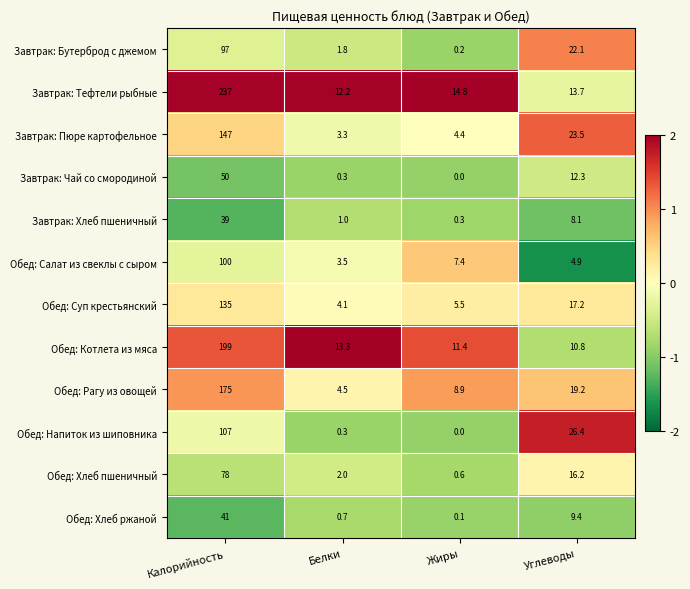

What is the sum of the Обед: Рагу из овощей values at Жиры and Калорийность?

183.9